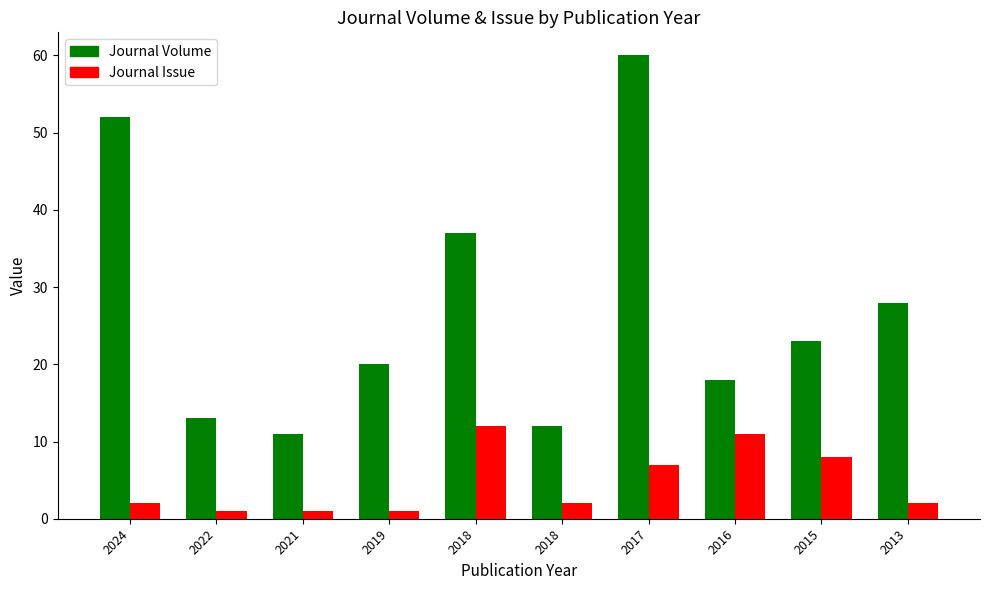

Count the number of categories in the chart.

10